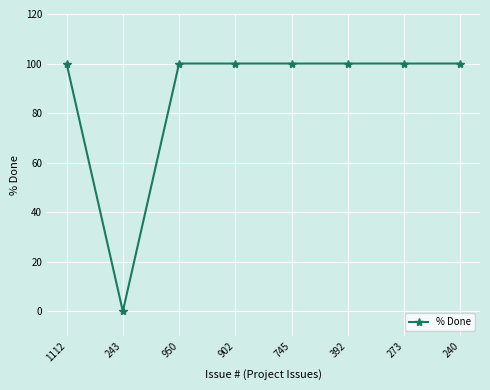

What is the label of the 5th point from the right?

902